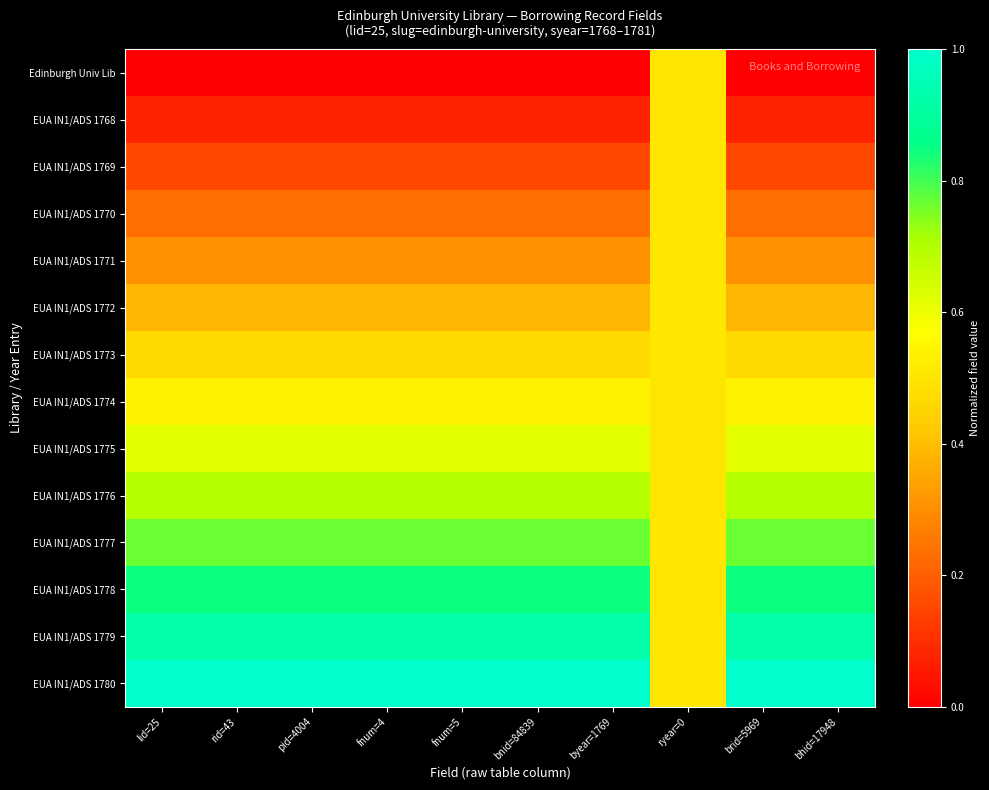

Reading left to right, extract all data points from this chart.

Edinburgh Univ Lib: lid=25=0.0	rid=43=0.0	pid=4004=0.0	fnum=4=0.0	fnum=5=0.0	bnid=84839=0.0	byear=1769=0.0	ryear=0=0.5	brid=5969=0.0	bhid=17948=0.0
EUA IN1/ADS 1768: lid=25=0.1	rid=43=0.1	pid=4004=0.1	fnum=4=0.1	fnum=5=0.1	bnid=84839=0.1	byear=1769=0.1	ryear=0=0.5	brid=5969=0.1	bhid=17948=0.1
EUA IN1/ADS 1769: lid=25=0.2	rid=43=0.2	pid=4004=0.2	fnum=4=0.2	fnum=5=0.2	bnid=84839=0.2	byear=1769=0.2	ryear=0=0.5	brid=5969=0.2	bhid=17948=0.2
EUA IN1/ADS 1770: lid=25=0.2	rid=43=0.2	pid=4004=0.2	fnum=4=0.2	fnum=5=0.2	bnid=84839=0.2	byear=1769=0.2	ryear=0=0.5	brid=5969=0.2	bhid=17948=0.2
EUA IN1/ADS 1771: lid=25=0.3	rid=43=0.3	pid=4004=0.3	fnum=4=0.3	fnum=5=0.3	bnid=84839=0.3	byear=1769=0.3	ryear=0=0.5	brid=5969=0.3	bhid=17948=0.3
EUA IN1/ADS 1772: lid=25=0.4	rid=43=0.4	pid=4004=0.4	fnum=4=0.4	fnum=5=0.4	bnid=84839=0.4	byear=1769=0.4	ryear=0=0.5	brid=5969=0.4	bhid=17948=0.4
EUA IN1/ADS 1773: lid=25=0.5	rid=43=0.5	pid=4004=0.5	fnum=4=0.5	fnum=5=0.5	bnid=84839=0.5	byear=1769=0.5	ryear=0=0.5	brid=5969=0.5	bhid=17948=0.5
EUA IN1/ADS 1774: lid=25=0.5	rid=43=0.5	pid=4004=0.5	fnum=4=0.5	fnum=5=0.5	bnid=84839=0.5	byear=1769=0.5	ryear=0=0.5	brid=5969=0.5	bhid=17948=0.5
EUA IN1/ADS 1775: lid=25=0.6	rid=43=0.6	pid=4004=0.6	fnum=4=0.6	fnum=5=0.6	bnid=84839=0.6	byear=1769=0.6	ryear=0=0.5	brid=5969=0.6	bhid=17948=0.6
EUA IN1/ADS 1776: lid=25=0.7	rid=43=0.7	pid=4004=0.7	fnum=4=0.7	fnum=5=0.7	bnid=84839=0.7	byear=1769=0.7	ryear=0=0.5	brid=5969=0.7	bhid=17948=0.7
EUA IN1/ADS 1777: lid=25=0.8	rid=43=0.8	pid=4004=0.8	fnum=4=0.8	fnum=5=0.8	bnid=84839=0.8	byear=1769=0.8	ryear=0=0.5	brid=5969=0.8	bhid=17948=0.8
EUA IN1/ADS 1778: lid=25=0.8	rid=43=0.8	pid=4004=0.8	fnum=4=0.8	fnum=5=0.8	bnid=84839=0.8	byear=1769=0.8	ryear=0=0.5	brid=5969=0.8	bhid=17948=0.8
EUA IN1/ADS 1779: lid=25=0.9	rid=43=0.9	pid=4004=0.9	fnum=4=0.9	fnum=5=0.9	bnid=84839=0.9	byear=1769=0.9	ryear=0=0.5	brid=5969=0.9	bhid=17948=0.9
EUA IN1/ADS 1780: lid=25=1.0	rid=43=1.0	pid=4004=1.0	fnum=4=1.0	fnum=5=1.0	bnid=84839=1.0	byear=1769=1.0	ryear=0=0.5	brid=5969=1.0	bhid=17948=1.0